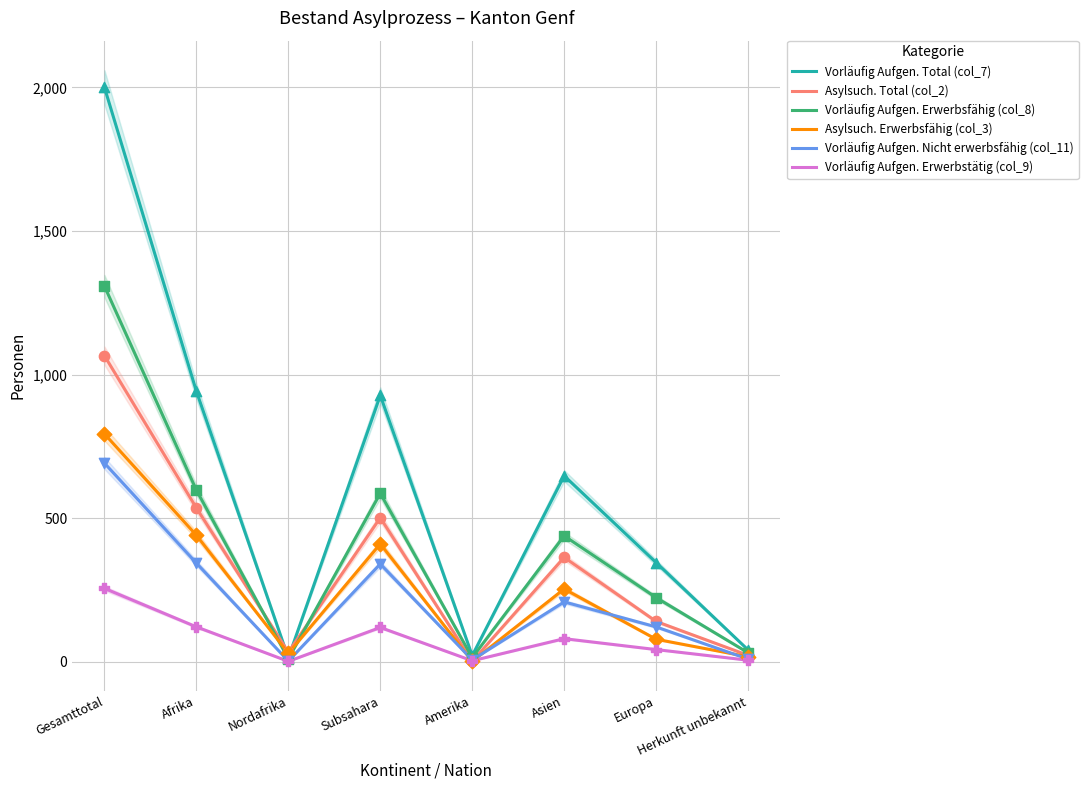

Which series has the largest total across all categories?

Vorläufig Aufgen. Total (col_7)